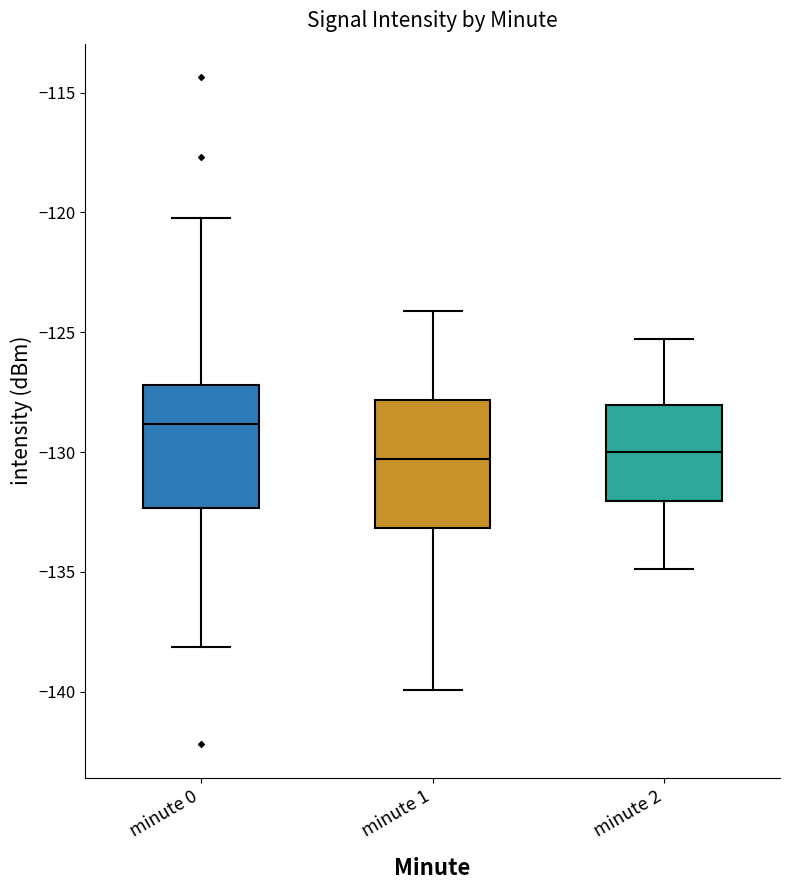

Where is the lower edge of the box for minute 2 on the y-axis? The values are not printed on the chart, so give them approximately, as read against the axis.

-132.0